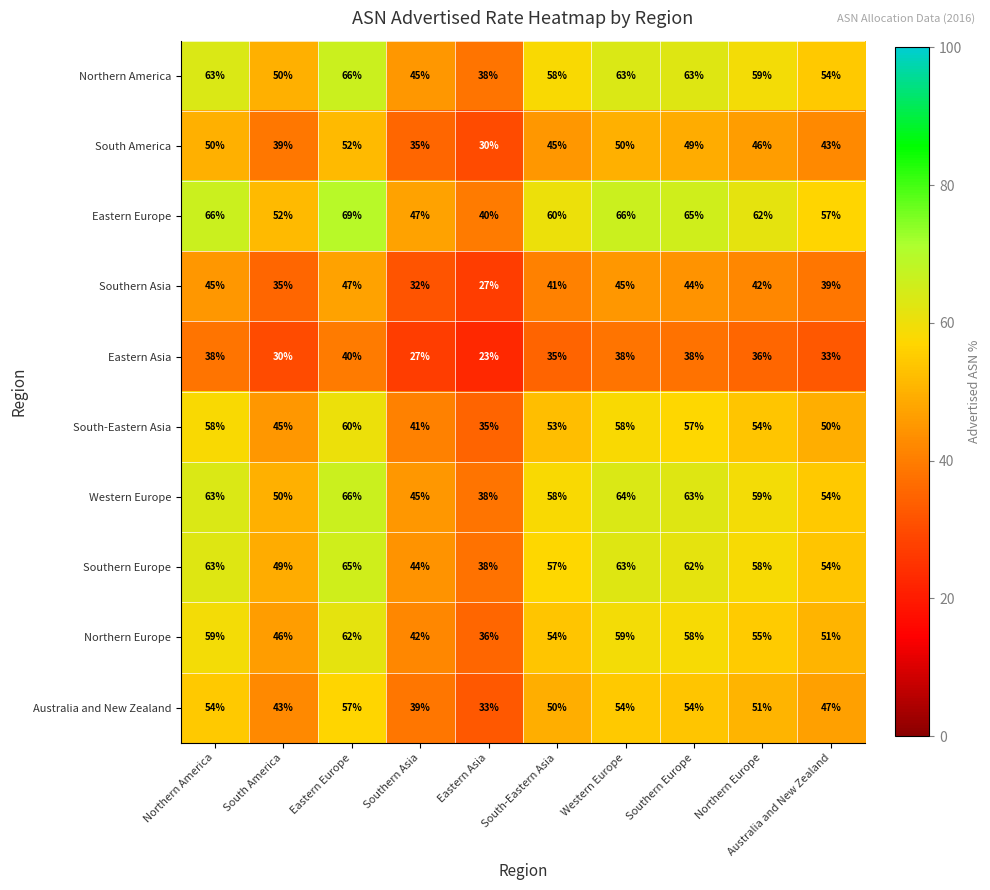

Which category has the lowest value in the Australia and New Zealand series?

Eastern Asia